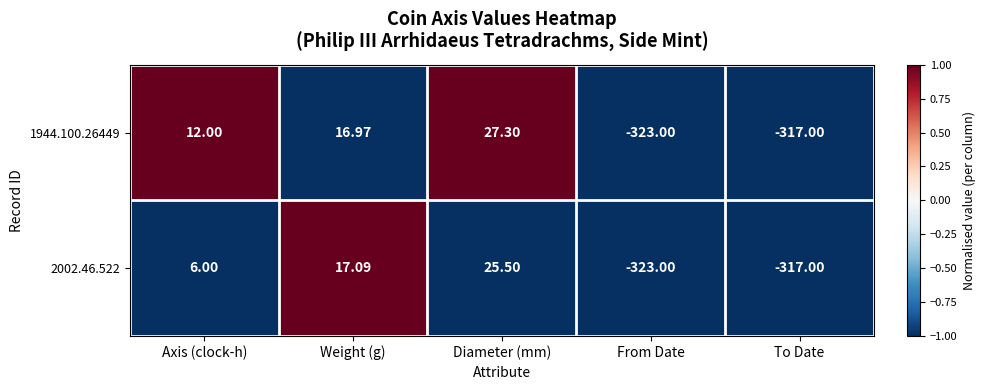

At which category is the sum across all series the highest?

Diameter (mm)